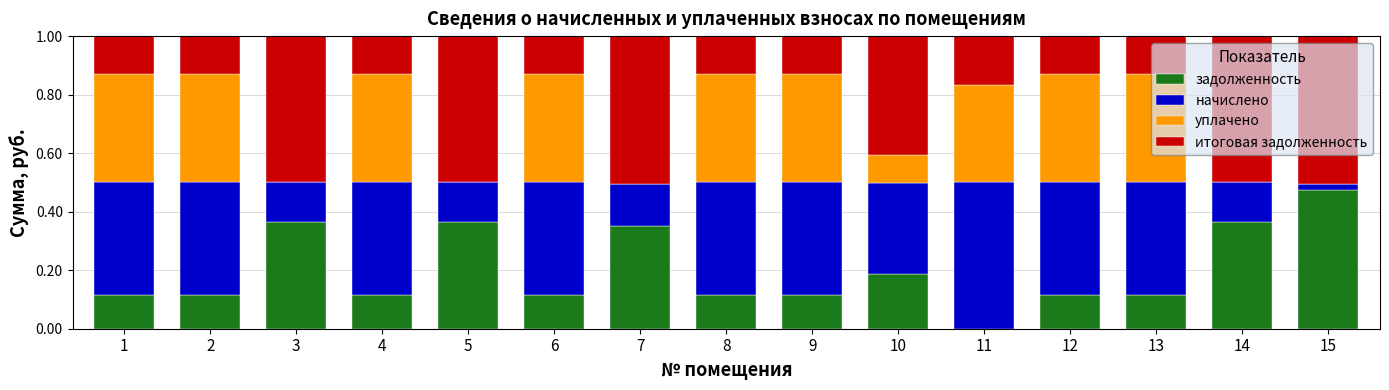

Which category has the highest value in the задолженность series?

15